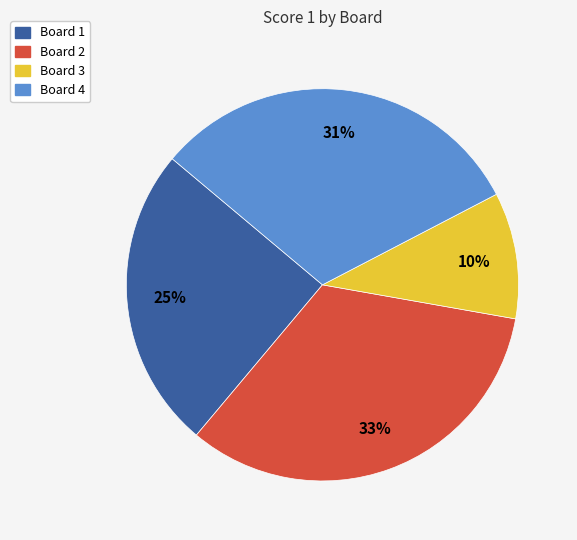

How many slices are in this pie chart?

4